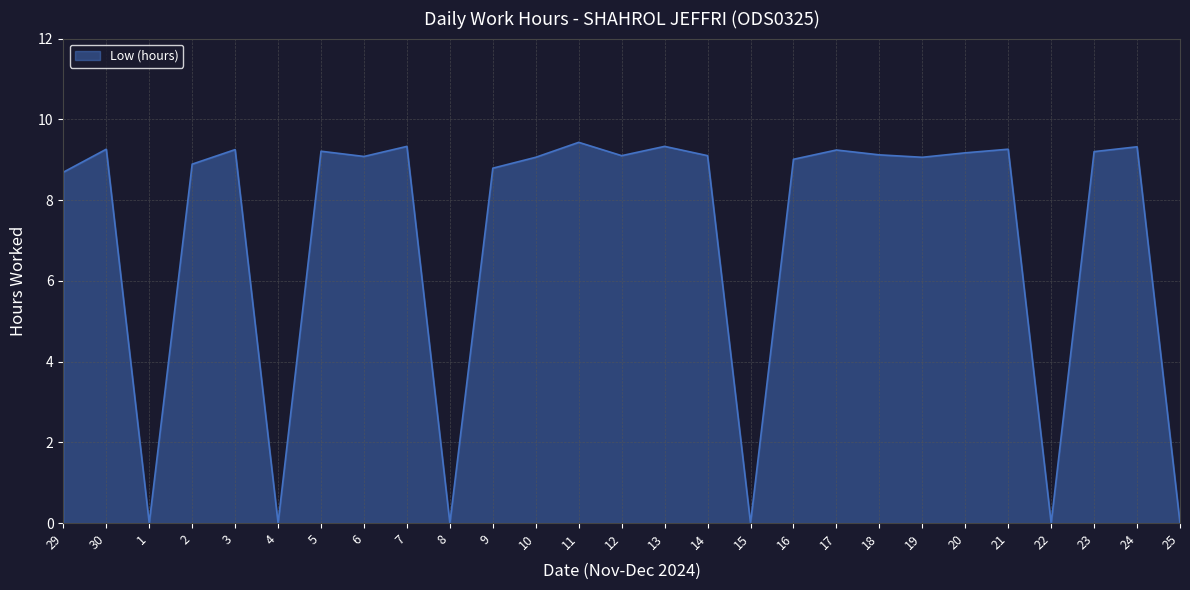

Approximately how many times larger is the value at 19 compared to 6?

1.0